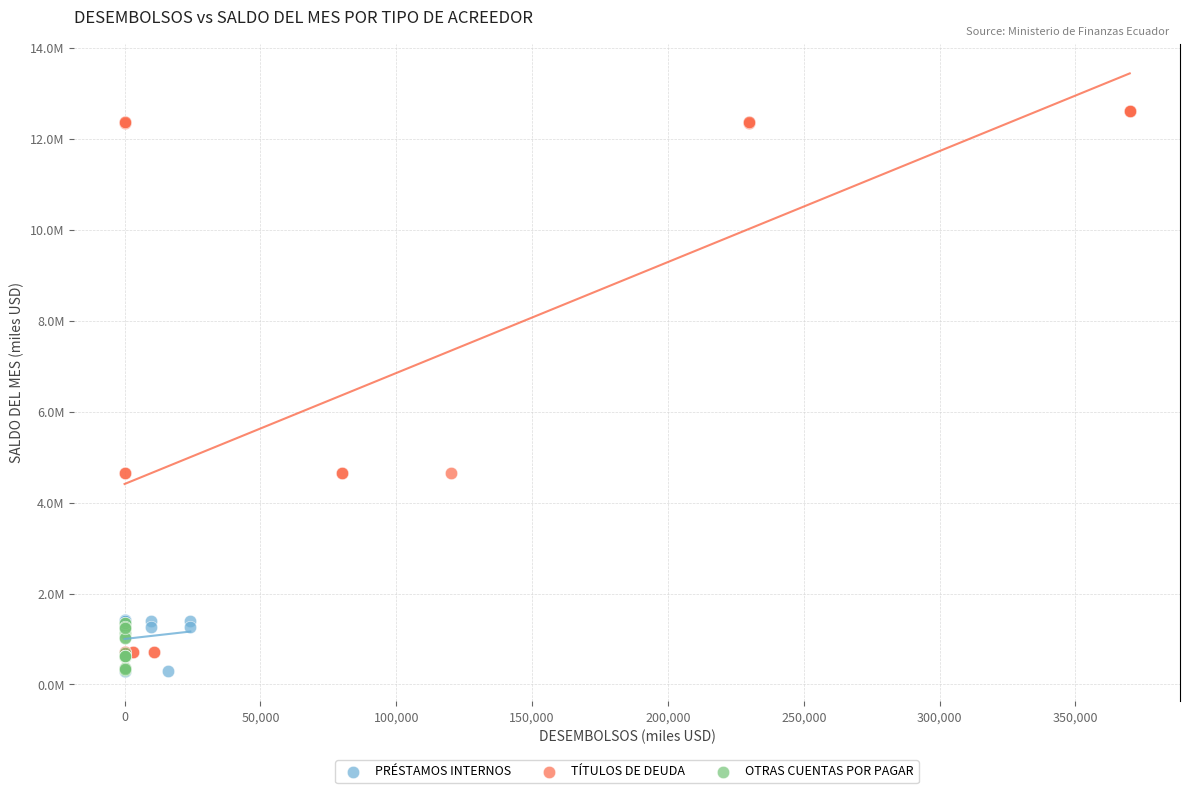

Which series reaches the maximum Y coordinate?

TÍTULOS DE DEUDA